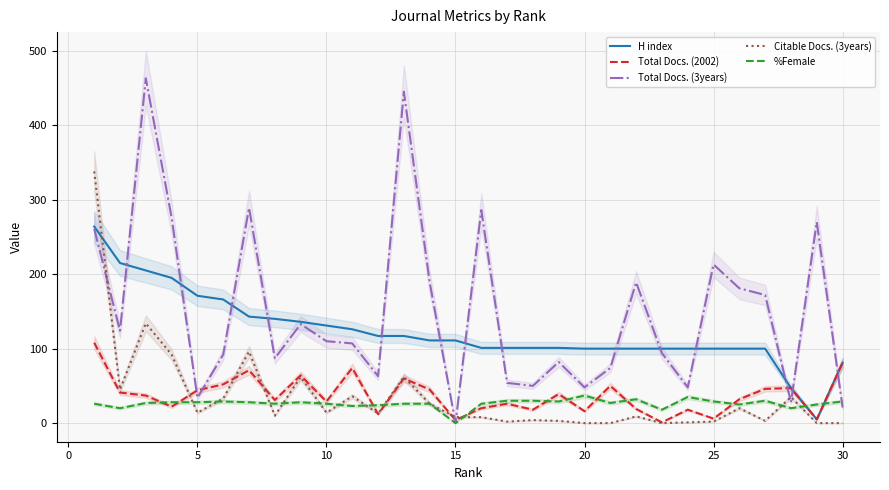

At how many categories does at least one series exceed 359?

2